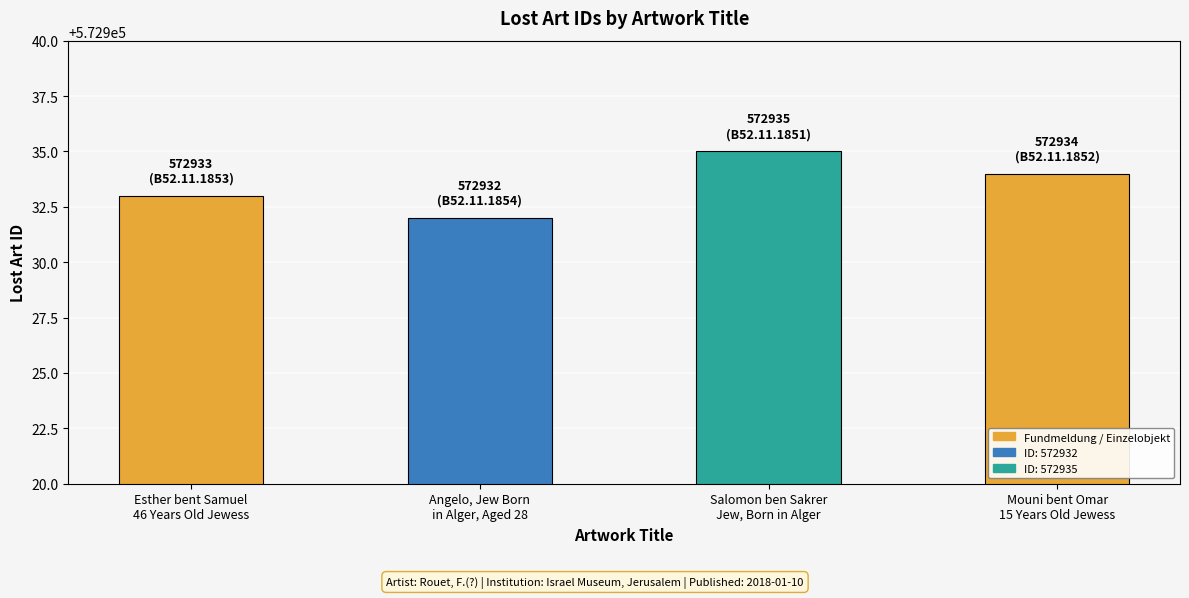

Rank the categories by value from highest to lowest.

Salomon ben Sakrer
Jew, Born in Alger, Mouni bent Omar
15 Years Old Jewess, Esther bent Samuel
46 Years Old Jewess, Angelo, Jew Born
in Alger, Aged 28